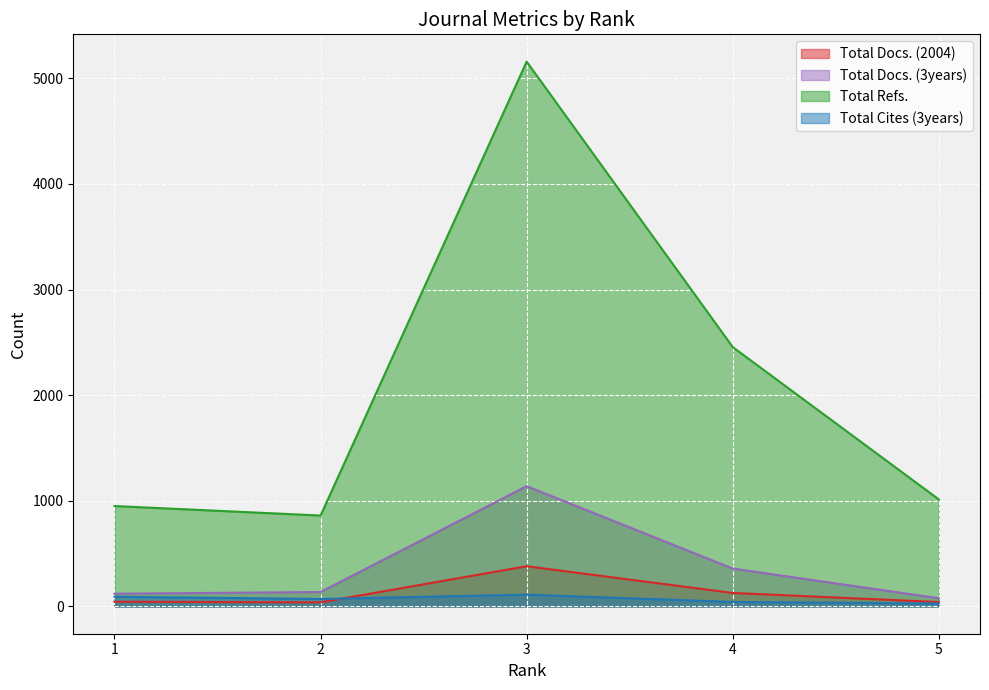

What is the smallest value displayed?

28